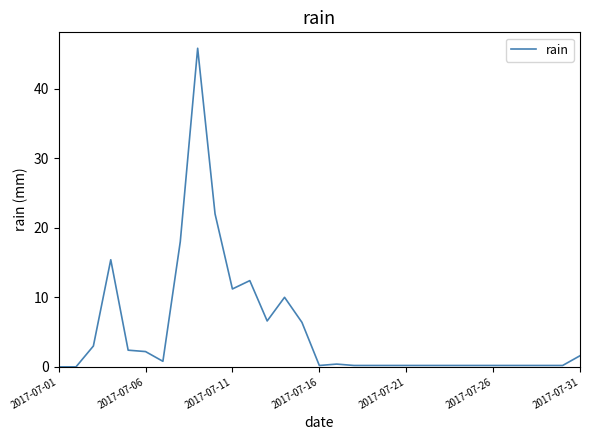

Does the chart display data point markers on the line(s)?

No